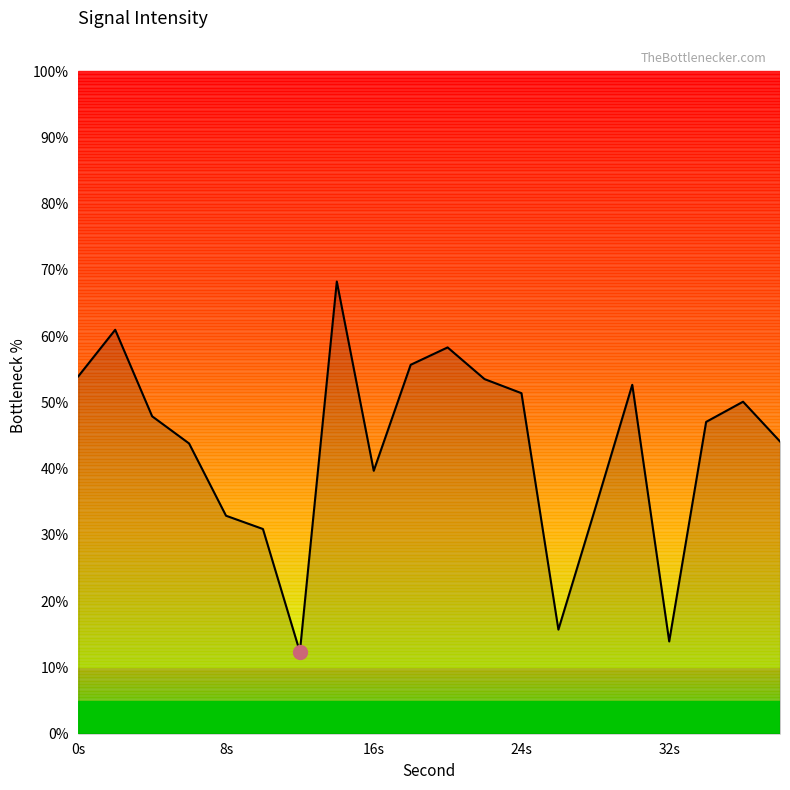

How many lines are shown in the chart?

1